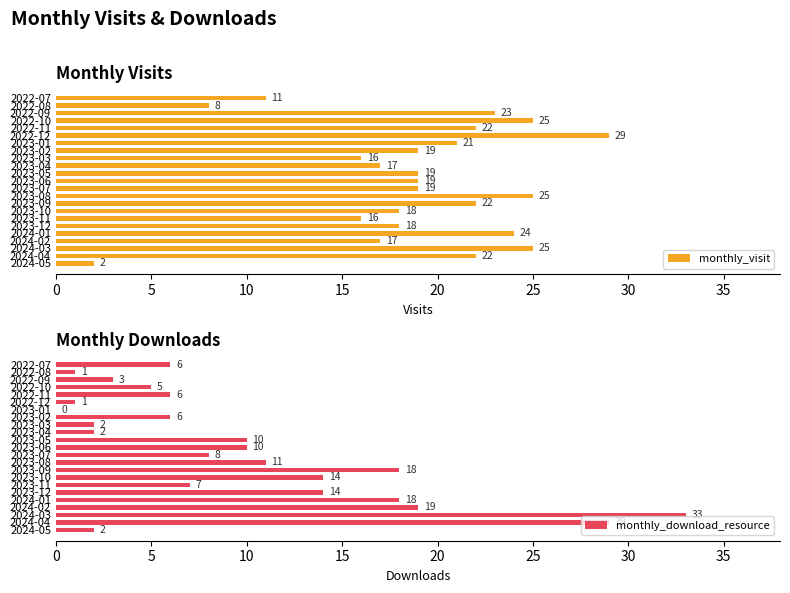

What is the difference between the second highest and second lowest values in the monthly_visit series?

17